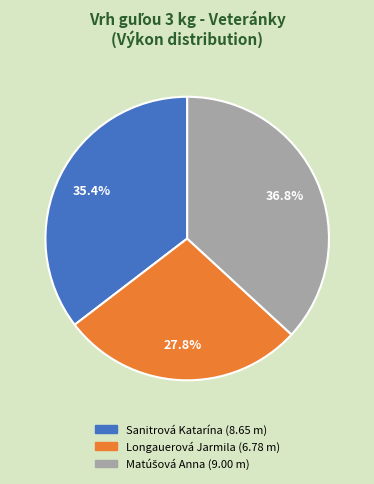

To the nearest percent, what portion does Longauerová Jarmila represent?

28%